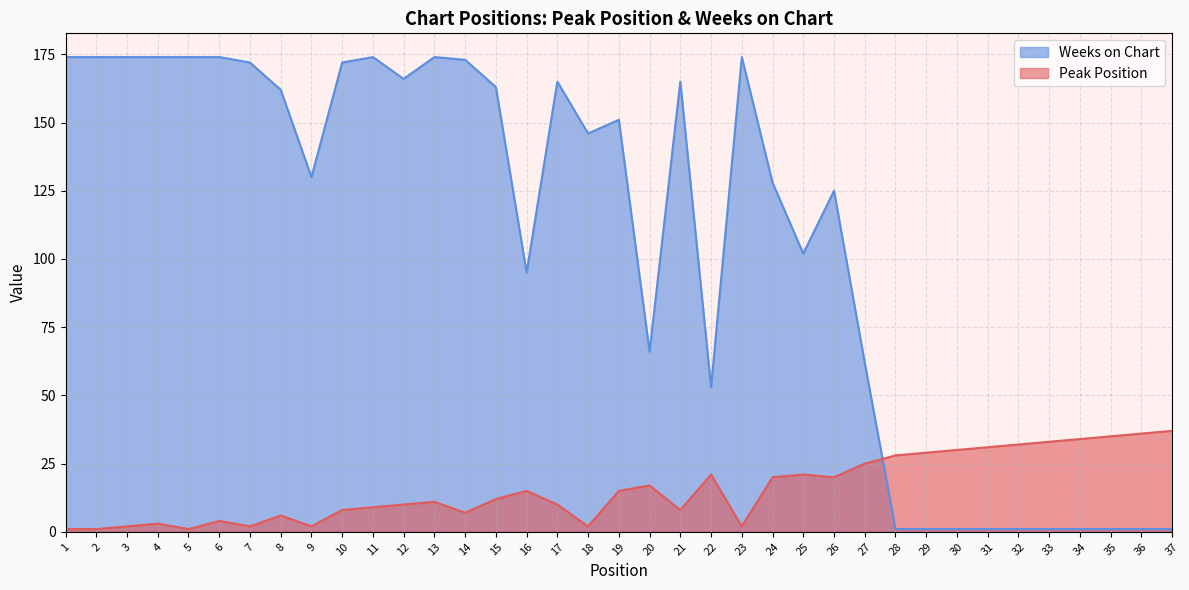

Which series has the largest range (max minus min)?

Weeks on Chart